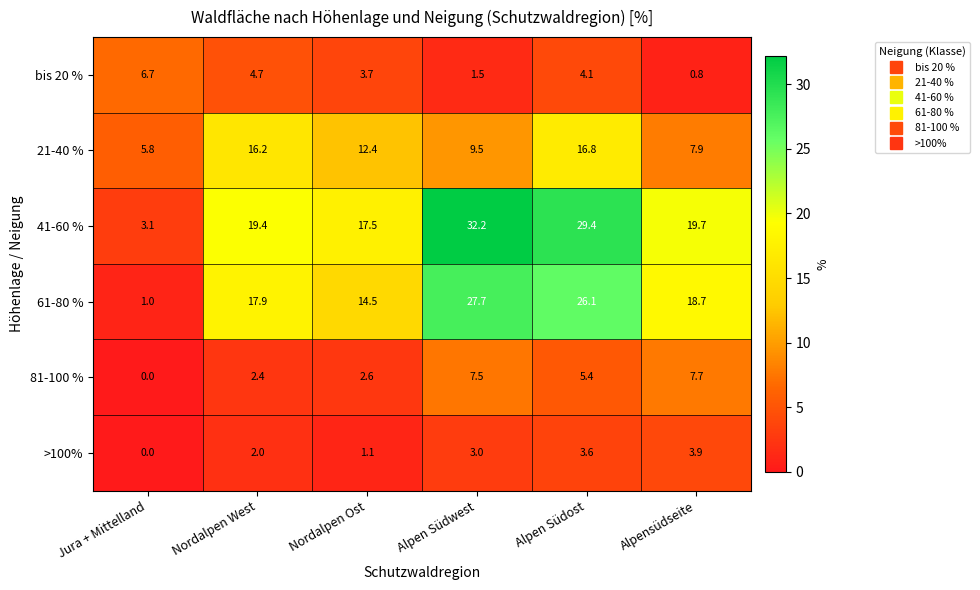

Is it true that 81-100 % equals 2.4 at Nordalpen West?

True